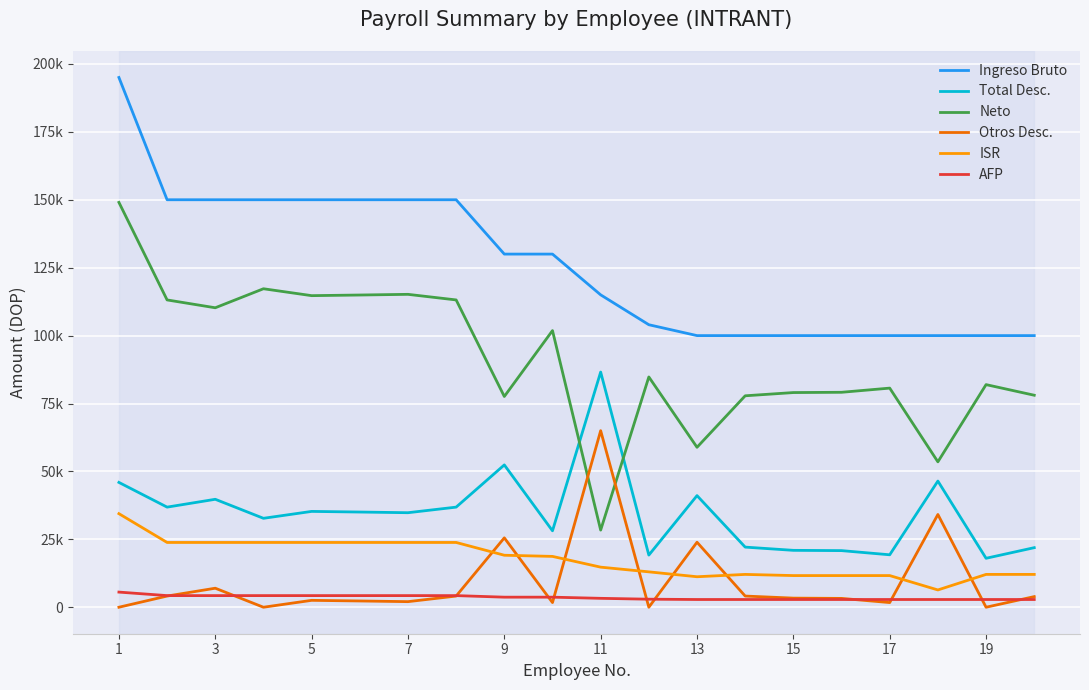

Reading left to right, transcribe all the data shown in this chart.

Ingreso Bruto: 195000.0	150000.0	150000.0	150000.0	150000.0	150000.0	150000.0	150000.0	130000.0	130000.0	115000.0	104000.0	100000.0	100000.0	100000.0	100000.0	100000.0	100000.0	100000.0	100000.0
Total Desc.: 45967.6	36870.6	39756.6	32756.6	35294.3	35062.4	34813.6	36870.6	52405.7	28156.7	86581.1	19217.7	41106.0	22154.4	20964.2	20864.2	19327.0	46460.3	18040.4	21948.9
Neto: 149032.4	113129.4	110243.4	117243.4	114705.7	114937.6	115186.4	113129.4	77594.3	101843.3	28418.9	84782.3	58894.0	77845.6	79035.8	79135.8	80673.0	53539.7	81959.6	78051.1
Otros Desc.: 25.0	4139.0	7025.0	25.0	2562.7	2330.8	2082.0	4139.0	25560.6	1740.5	65008.6	25.0	23948.4	4139.0	3377.7	3277.7	1740.5	34162.0	25.0	3933.5
ISR: 34462.9	23866.6	23866.6	23866.6	23866.6	23866.6	23866.6	23866.6	19162.1	18733.2	14776.0	13046.3	11247.6	12105.4	11676.5	11676.5	11676.5	6388.4	12105.4	12105.4
AFP: 5596.5	4305.0	4305.0	4305.0	4305.0	4305.0	4305.0	4305.0	3731.0	3731.0	3300.5	2984.8	2870.0	2870.0	2870.0	2870.0	2870.0	2870.0	2870.0	2870.0